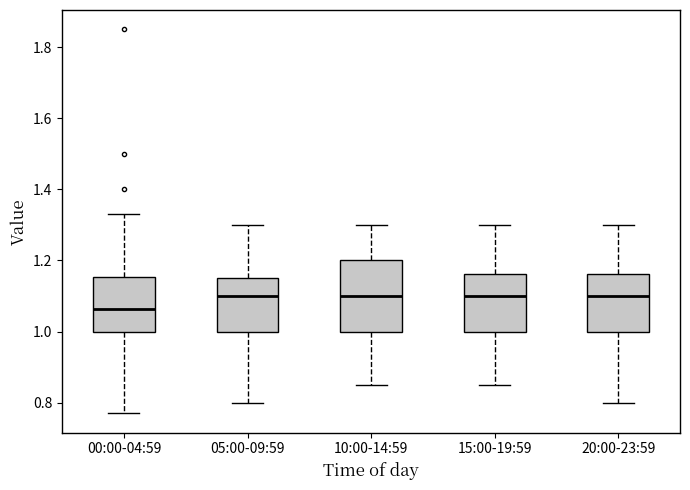

Reading left to right, read every box against the y-axis: the position of its median line, the range the box covers, and the ends of its whiskers. The values are not printed on the chart, so give them approximately, as read against the axis.

00:00-04:59: median 1.06, box 1.00 to 1.16, whiskers 0.78 to 1.34
05:00-09:59: median 1.10, box 1.00 to 1.16, whiskers 0.80 to 1.30
10:00-14:59: median 1.10, box 1.00 to 1.20, whiskers 0.86 to 1.30
15:00-19:59: median 1.10, box 1.00 to 1.16, whiskers 0.86 to 1.30
20:00-23:59: median 1.10, box 1.00 to 1.16, whiskers 0.80 to 1.30